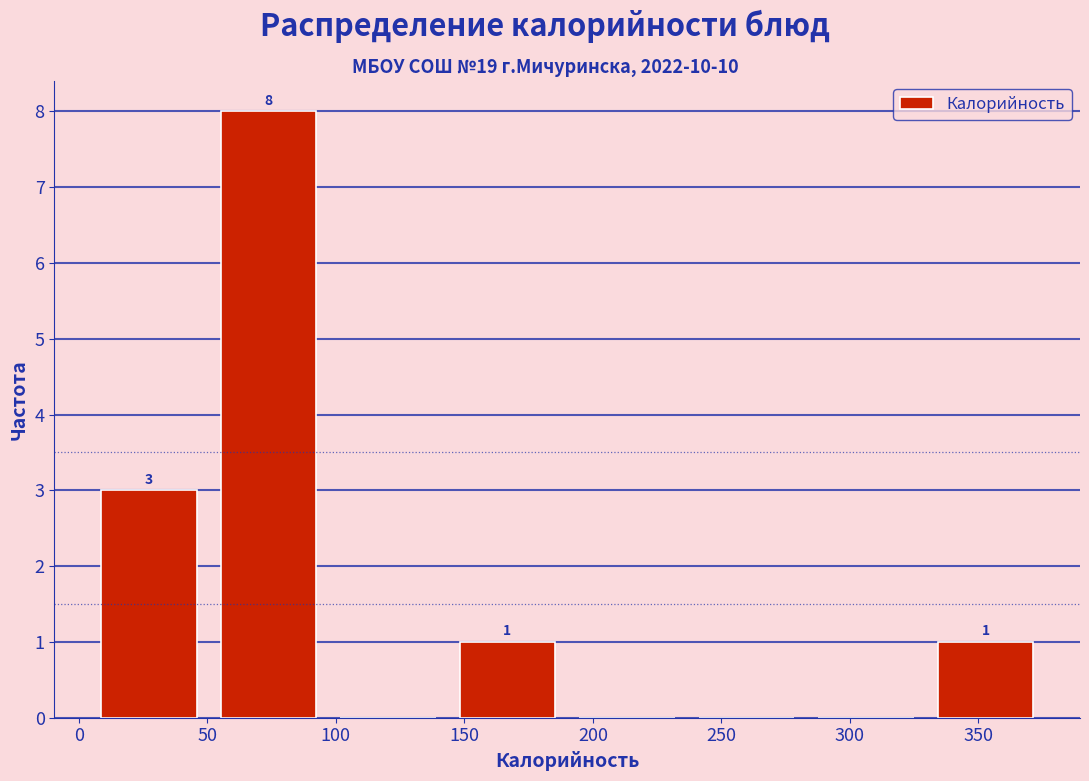

Over which range of the x-axis is the bar tallest?

50.5 to 97.0